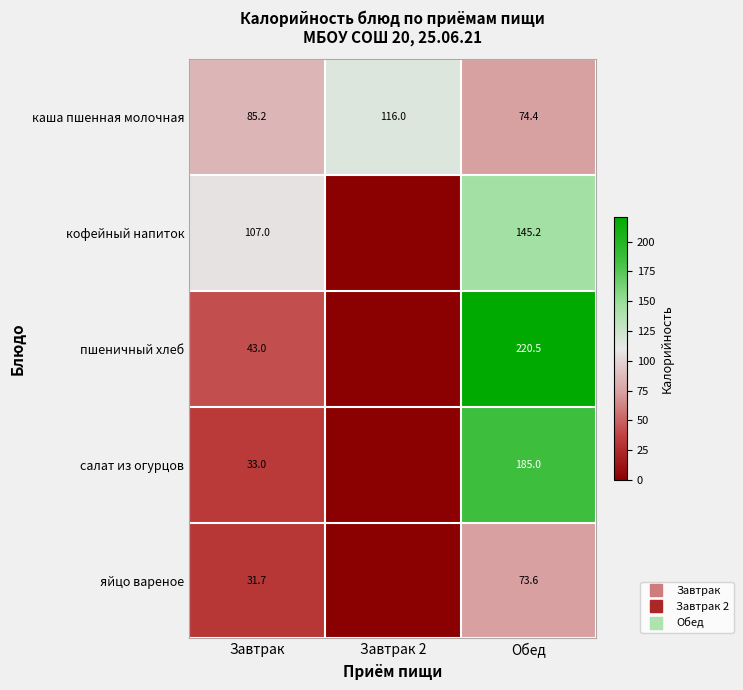

What value does the пшеничный хлеб series have at Завтрак?

43.0